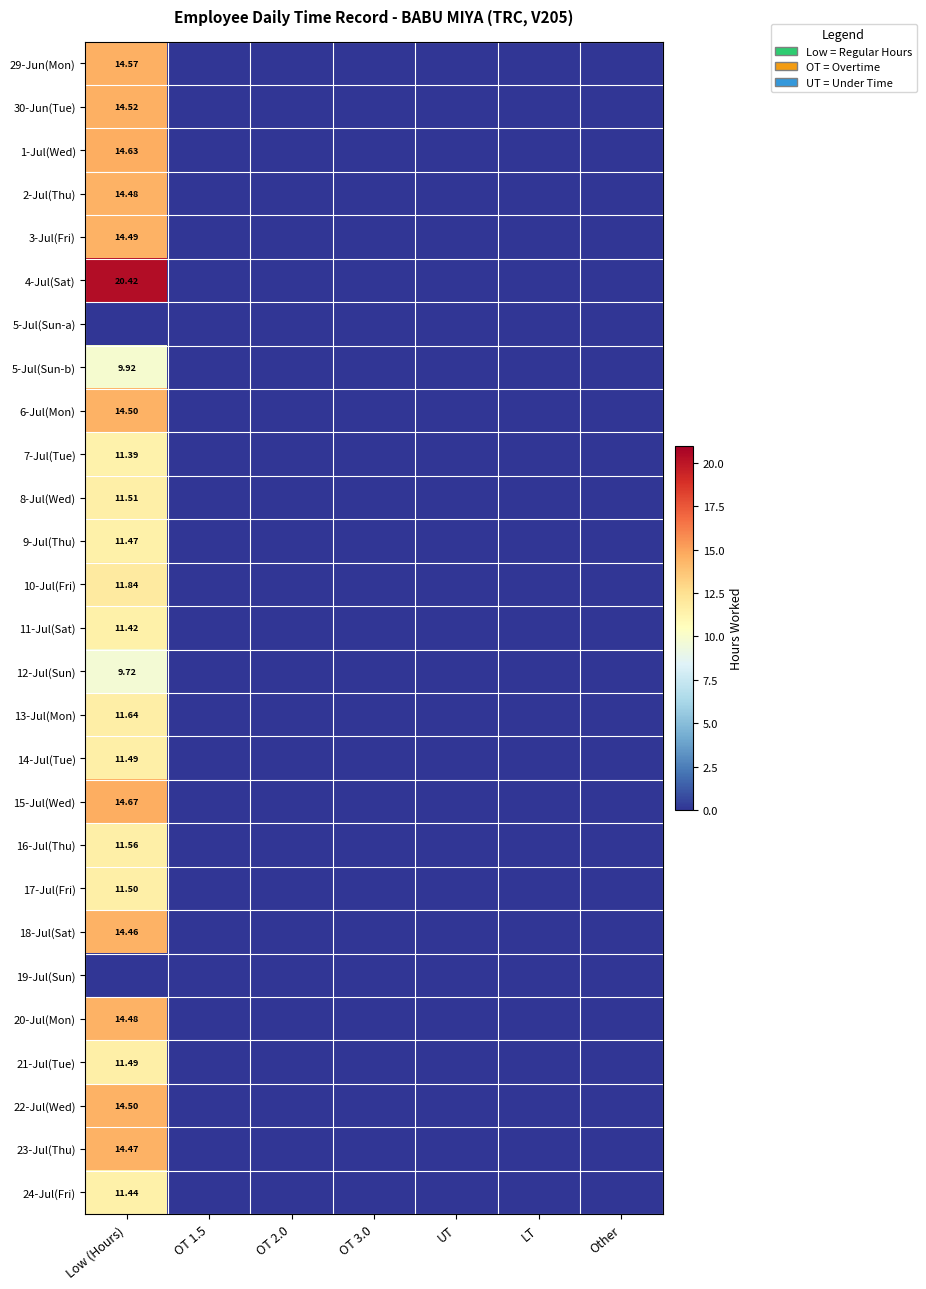

How many distinct data groups are displayed?

27